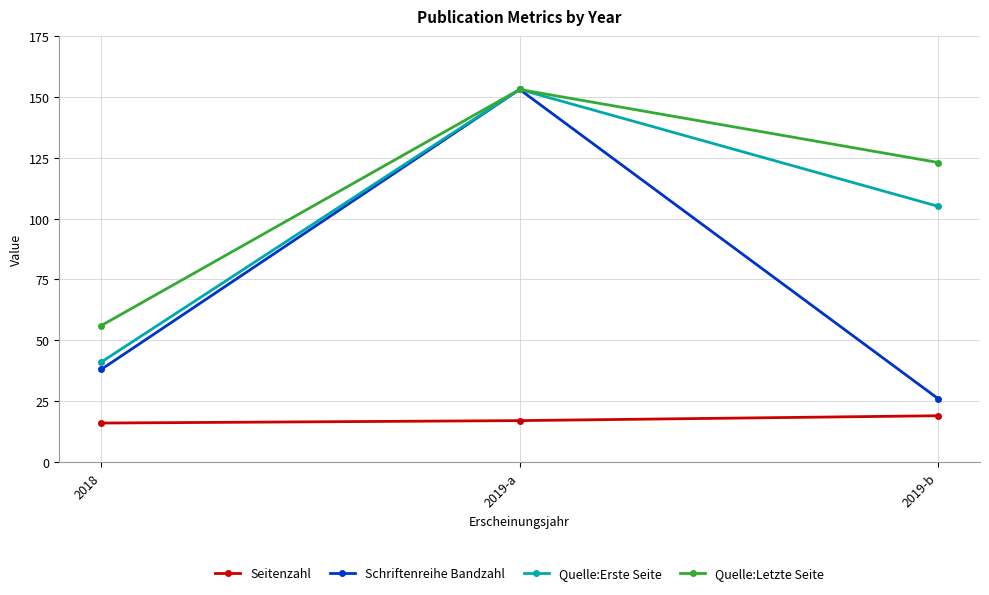

What value does the Seitenzahl series have at 2019-b?

19